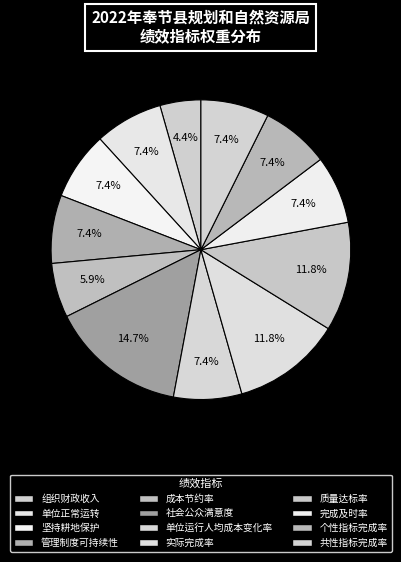

How many segments does this pie chart have?

12